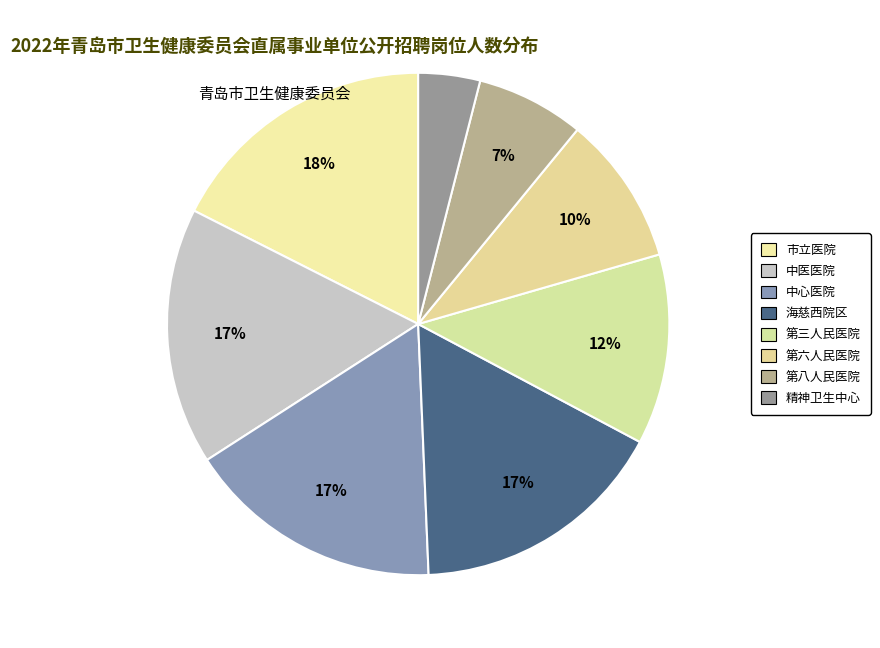

How many segments does this pie chart have?

8